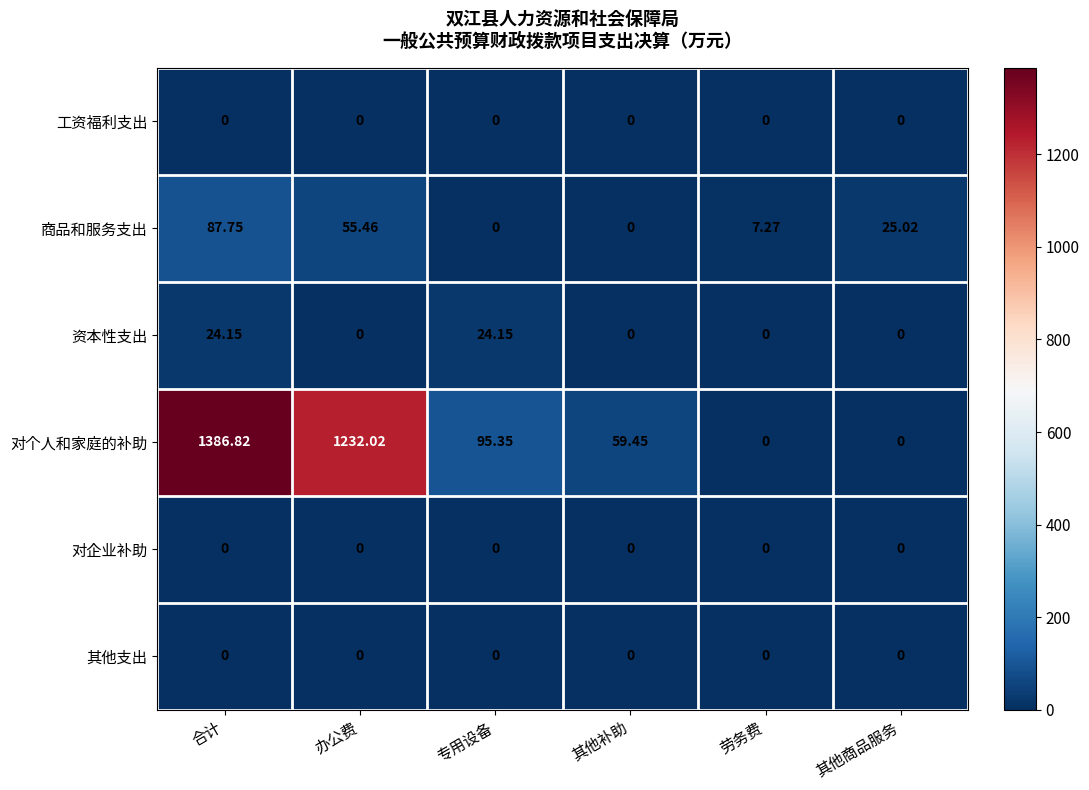

Which category has the highest value in the 商品和服务支出 series?

合计